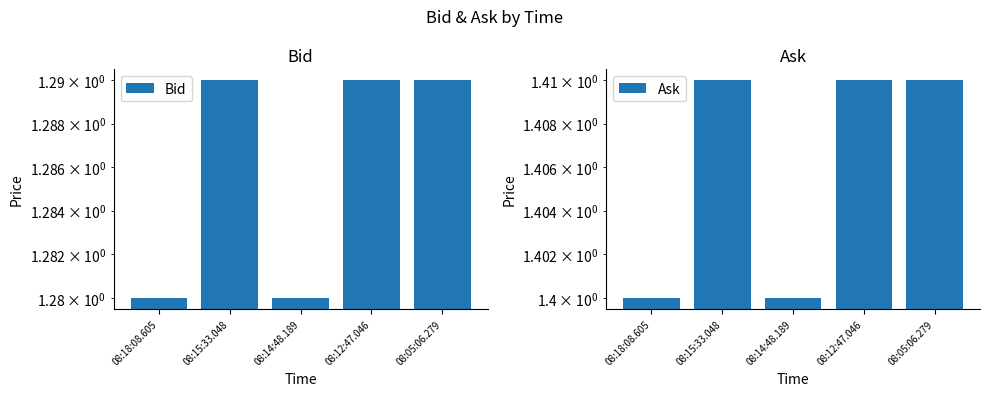

What is the minimum value shown in the chart?

1.3